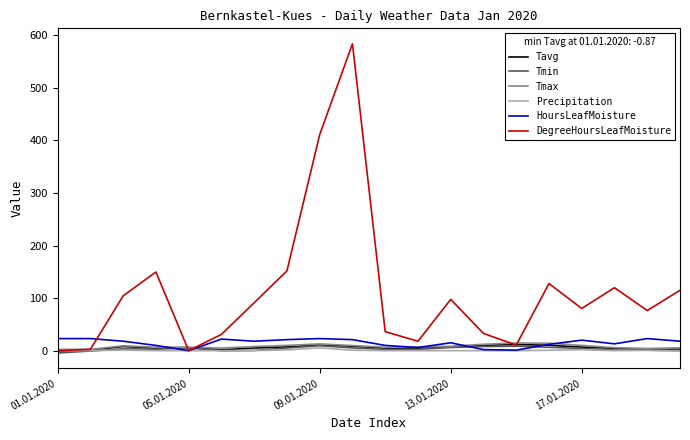

Which series has the largest range (max minus min)?

DegreeHoursLeafMoisture